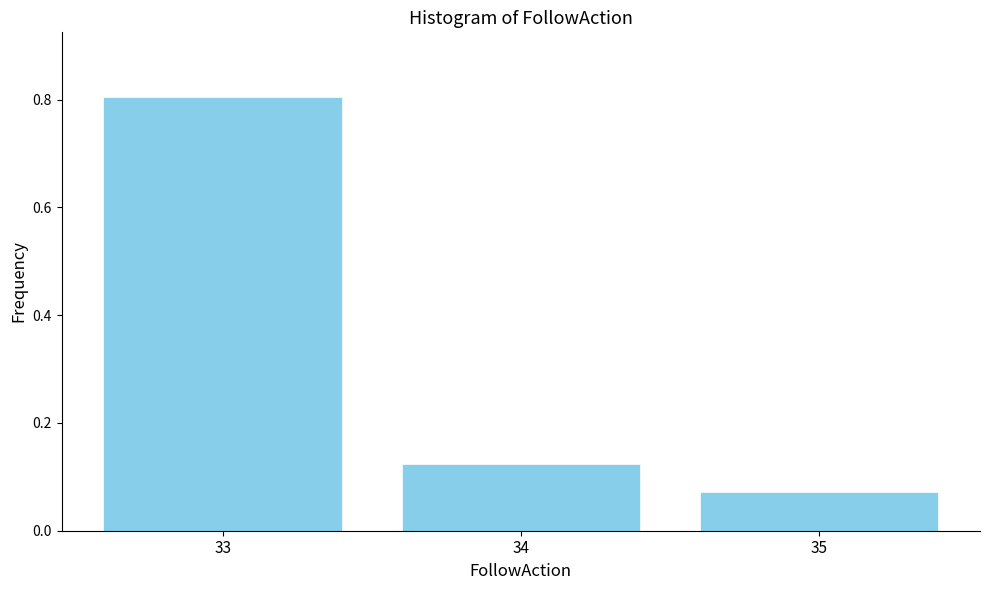

List the labels in order of value, largest first.

33, 34, 35